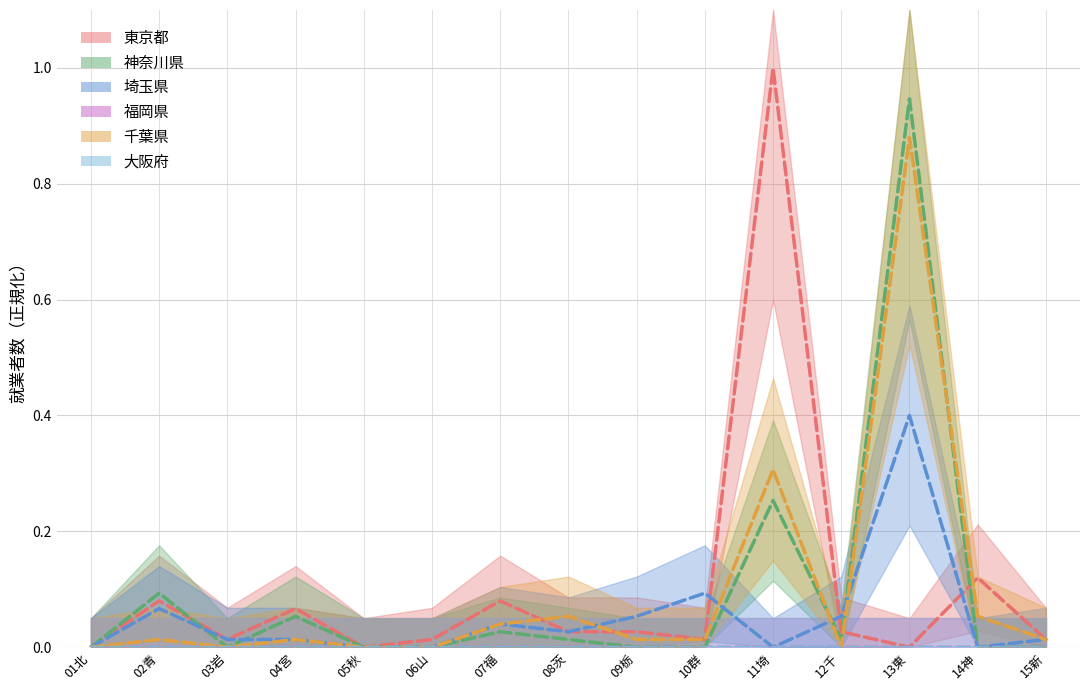

True or false: 千葉県(col_12) has a value of 0.0 at 03岩.

True